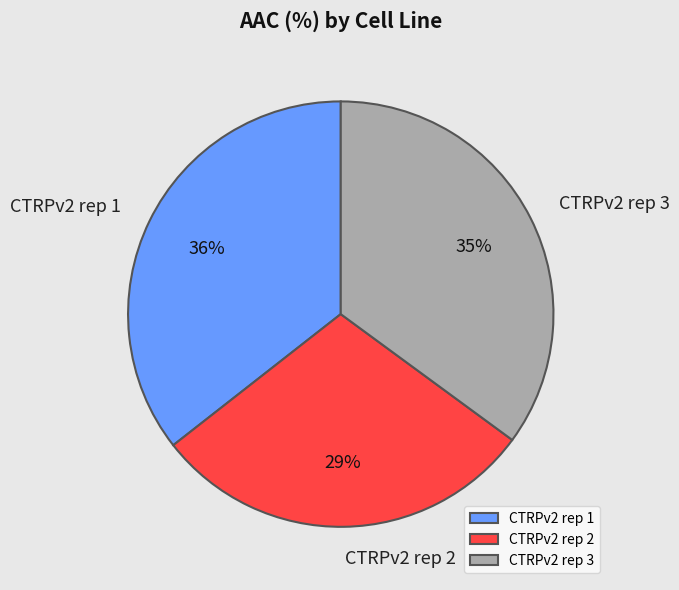

Which has a higher value, CTRPv2 rep 3 or CTRPv2 rep 2?

CTRPv2 rep 3